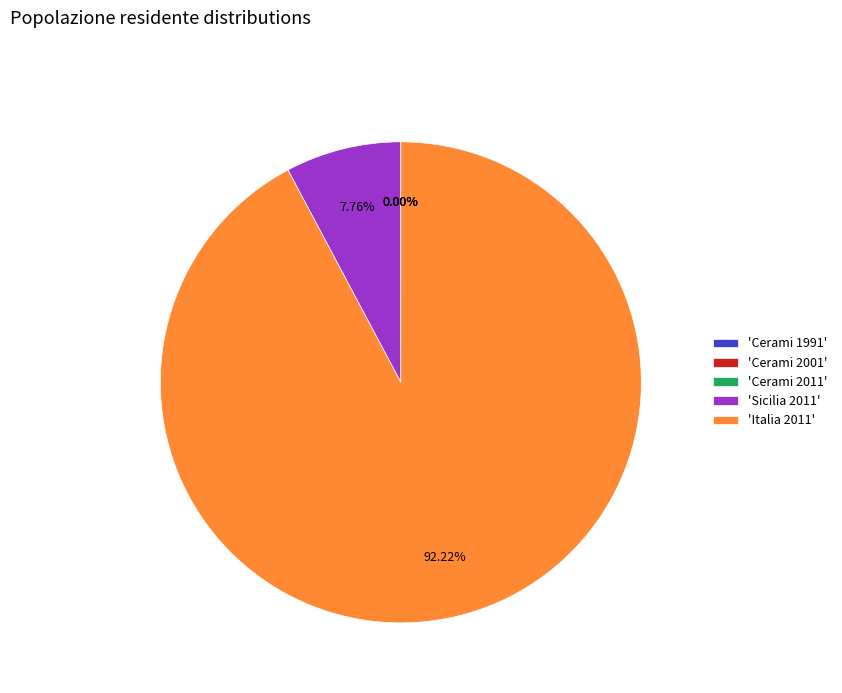

Which category accounts for the majority?

'Italia 2011'